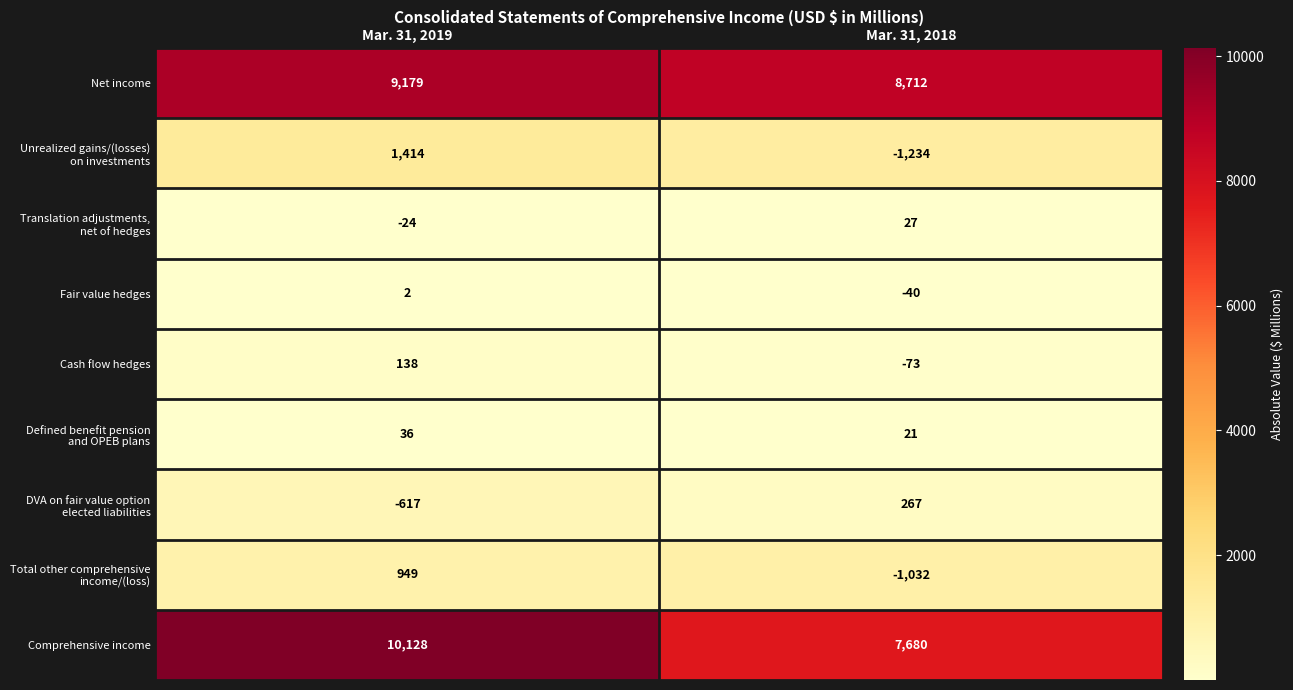

What is the sum of all Net income values?

17891